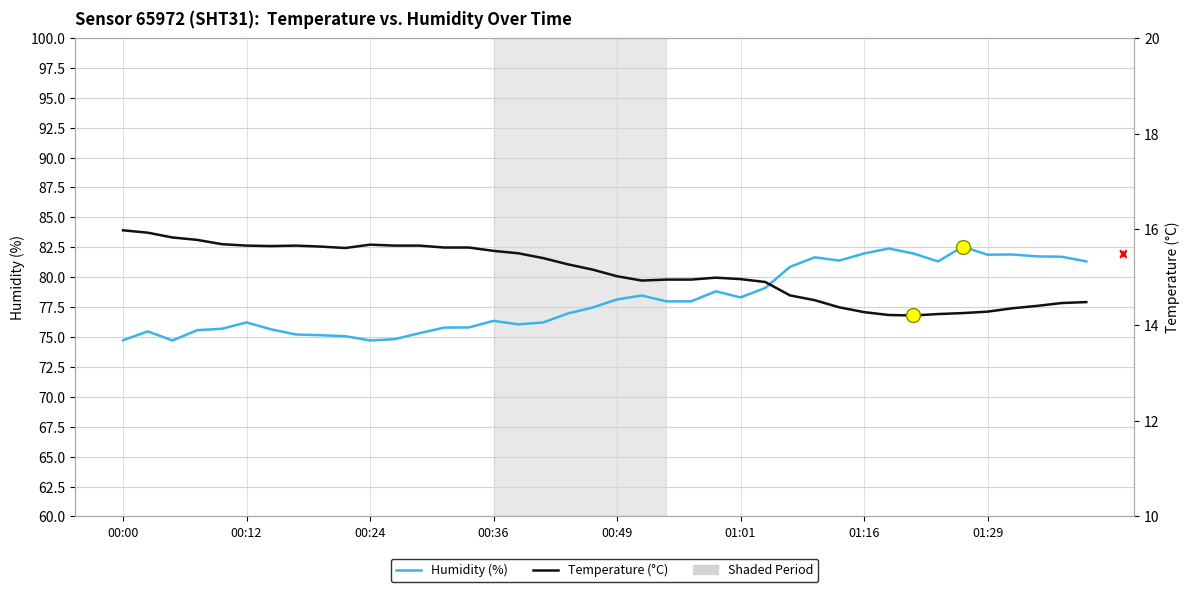

Rank the series by their maximum value, from lowest to highest.

Temperature (°C), Humidity (%)